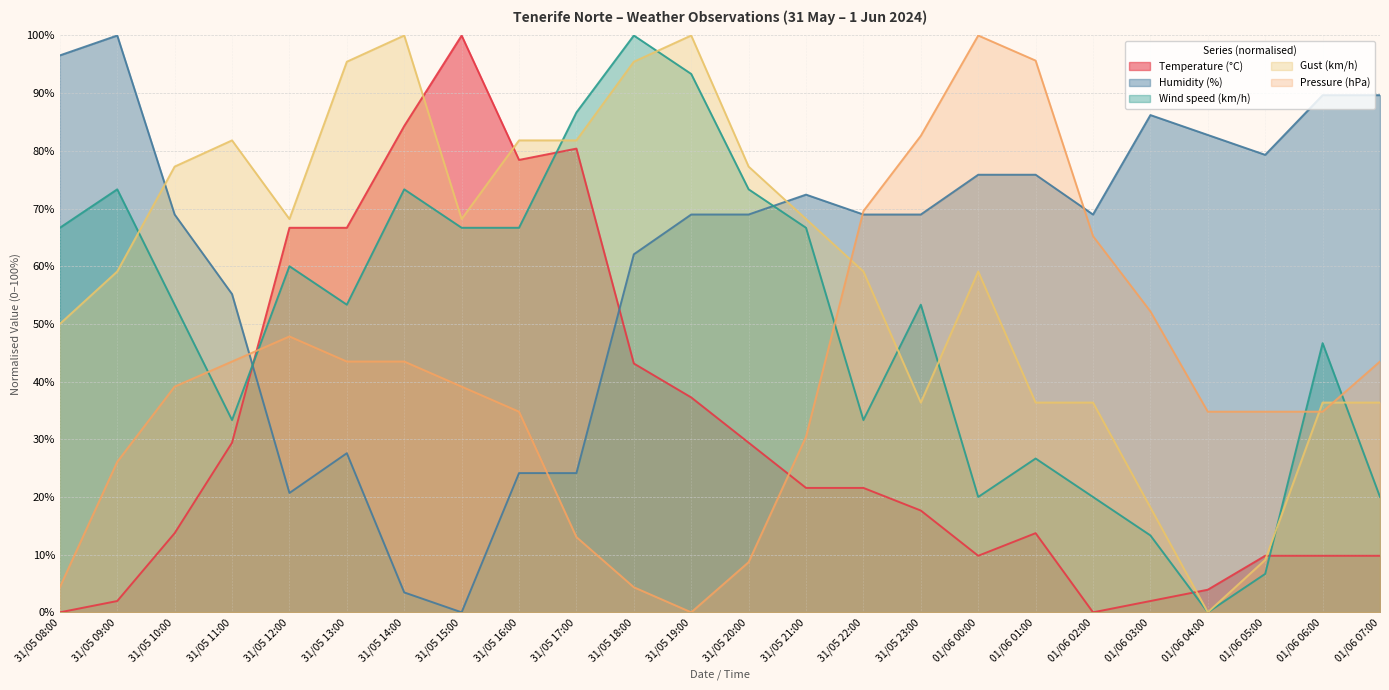

What is the spread (max minus min) of values at 31/05 22:00?

48.0